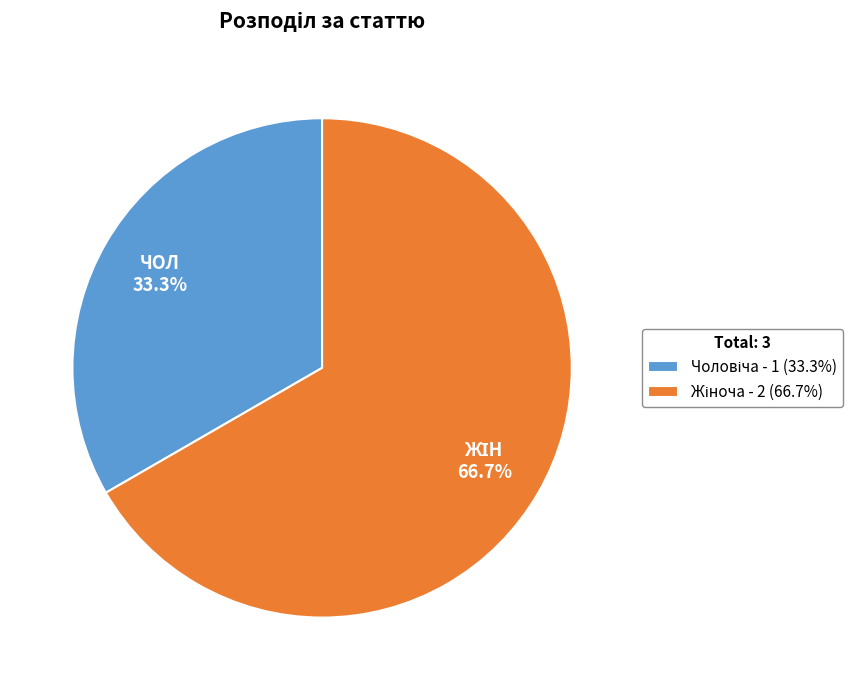

How many segments does this pie chart have?

2